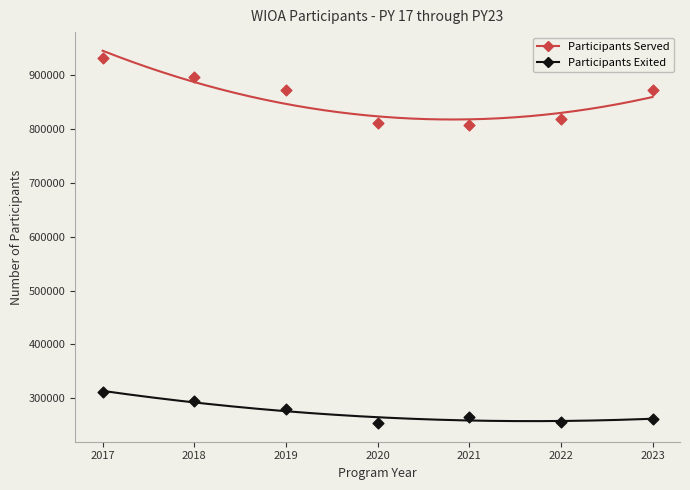

What are all the series names shown in the legend?

Participants Served, Participants Exited